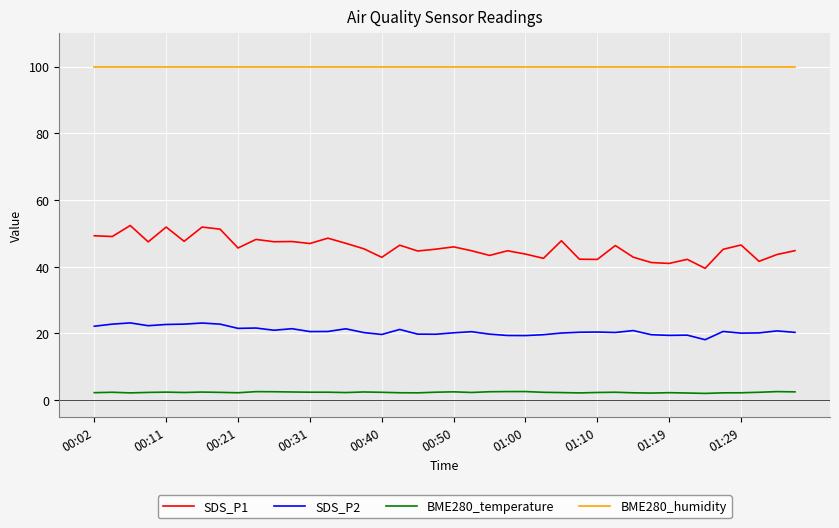

What is the average value of the SDS_P1 series?

45.7